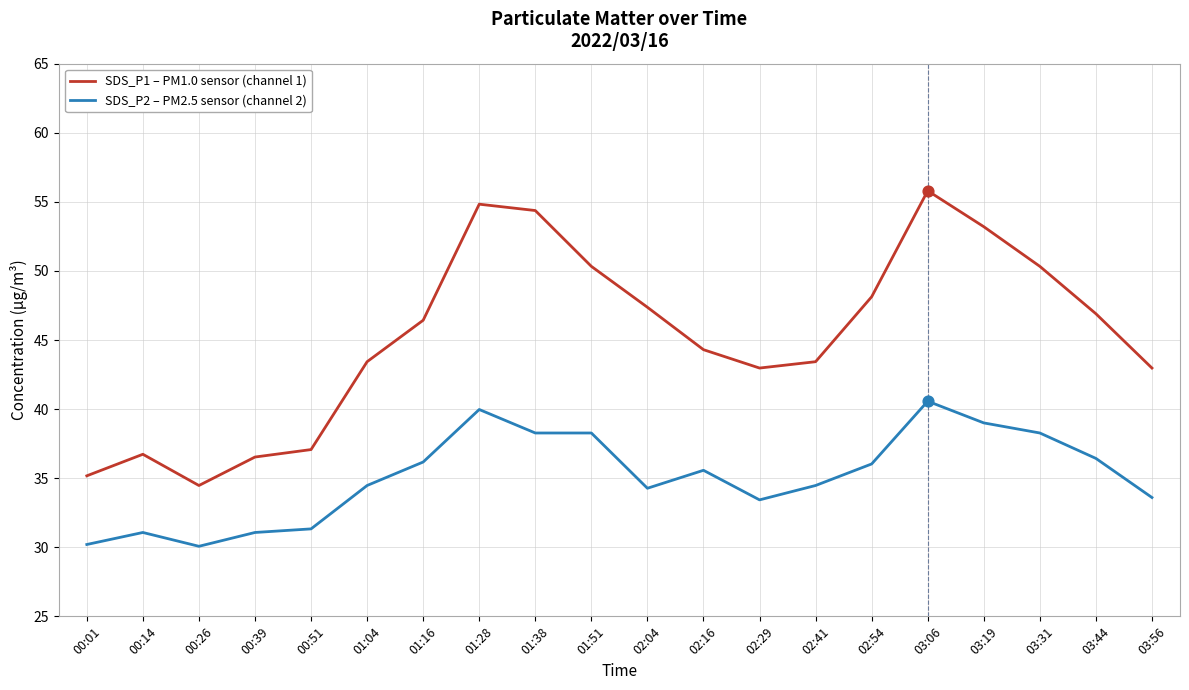

What is the difference between the highest and lowest values at 03:19?

14.2